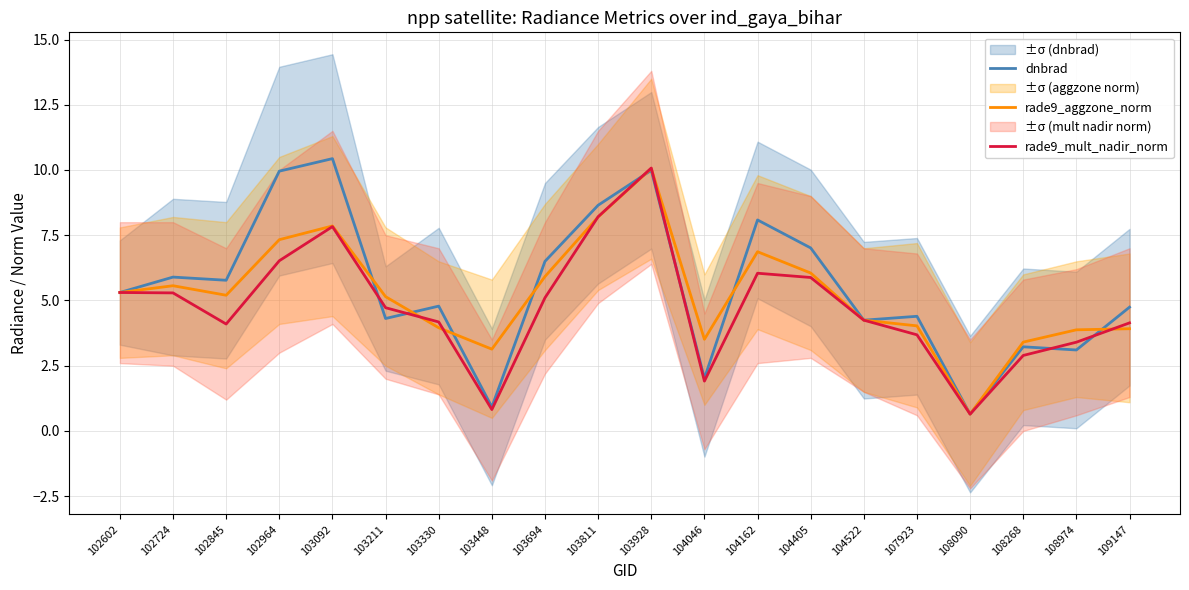

How many intersections are there between rade9_aggzone_norm and dnbrad?

7